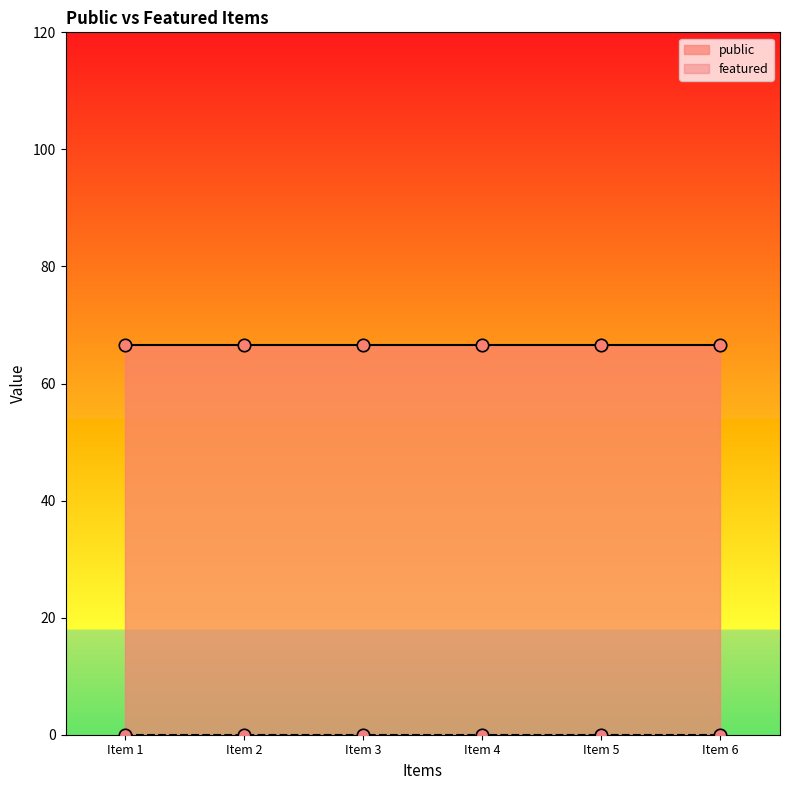

Which series has the largest Y range (max minus min)?

public